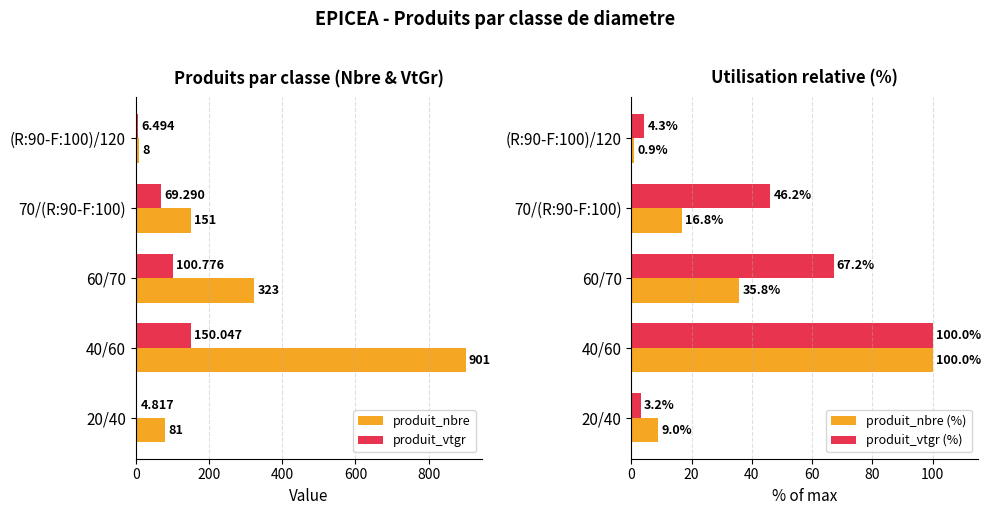

The produit_vtgr (%) series shows 69.1 at 40/60. True or false?

False